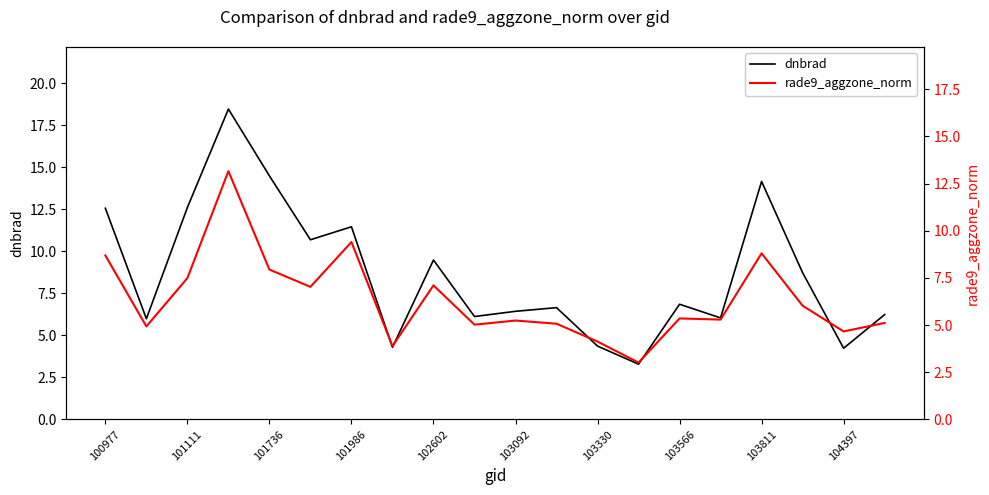

Reading left to right, what are all the values shown in this chart?

dnbrad: 12.6	6.0	12.6	18.5	14.5	10.7	11.5	4.3	9.5	6.1	6.4	6.6	4.4	3.3	6.8	6.0	14.2	8.7	4.2	6.2
rade9_aggzone_norm: 8.7	4.9	7.5	13.2	7.9	7.0	9.4	3.9	7.1	5.0	5.2	5.1	4.1	3.0	5.4	5.3	8.8	6.0	4.7	5.1